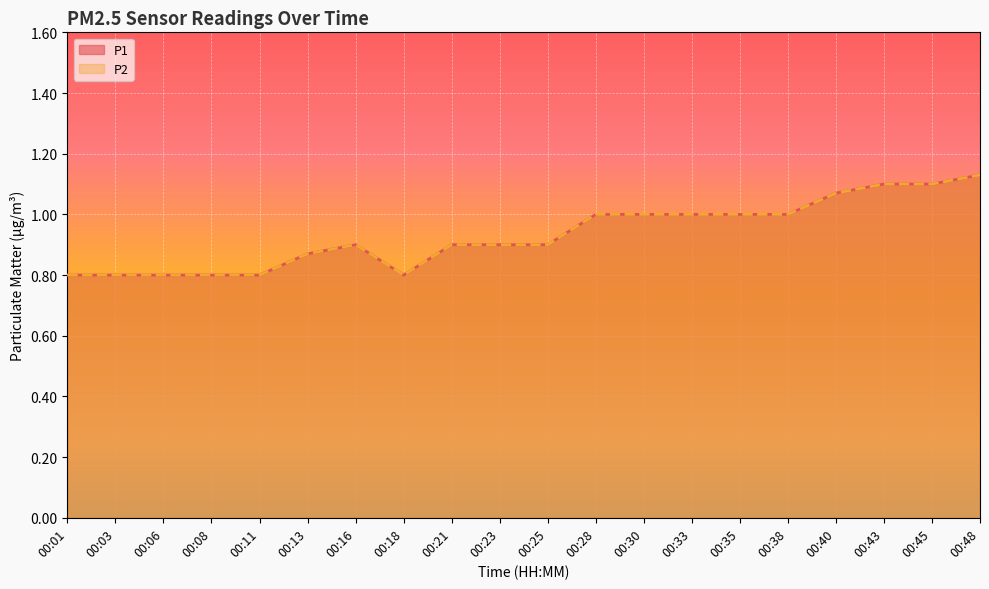

What is the value of the P2 point at the 10th from the left?

0.9